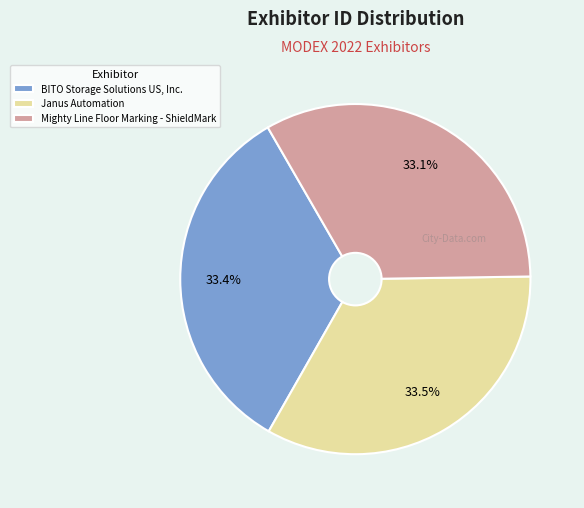

Rank the categories by value from lowest to highest.

Mighty Line Floor Marking - ShieldMark, BITO Storage Solutions US, Inc., Janus Automation